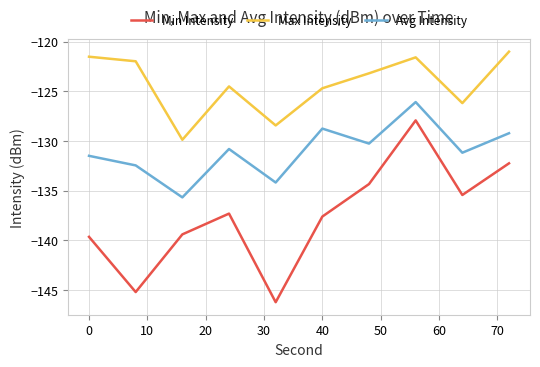

Which series has the largest range (max minus min)?

Min Intensity